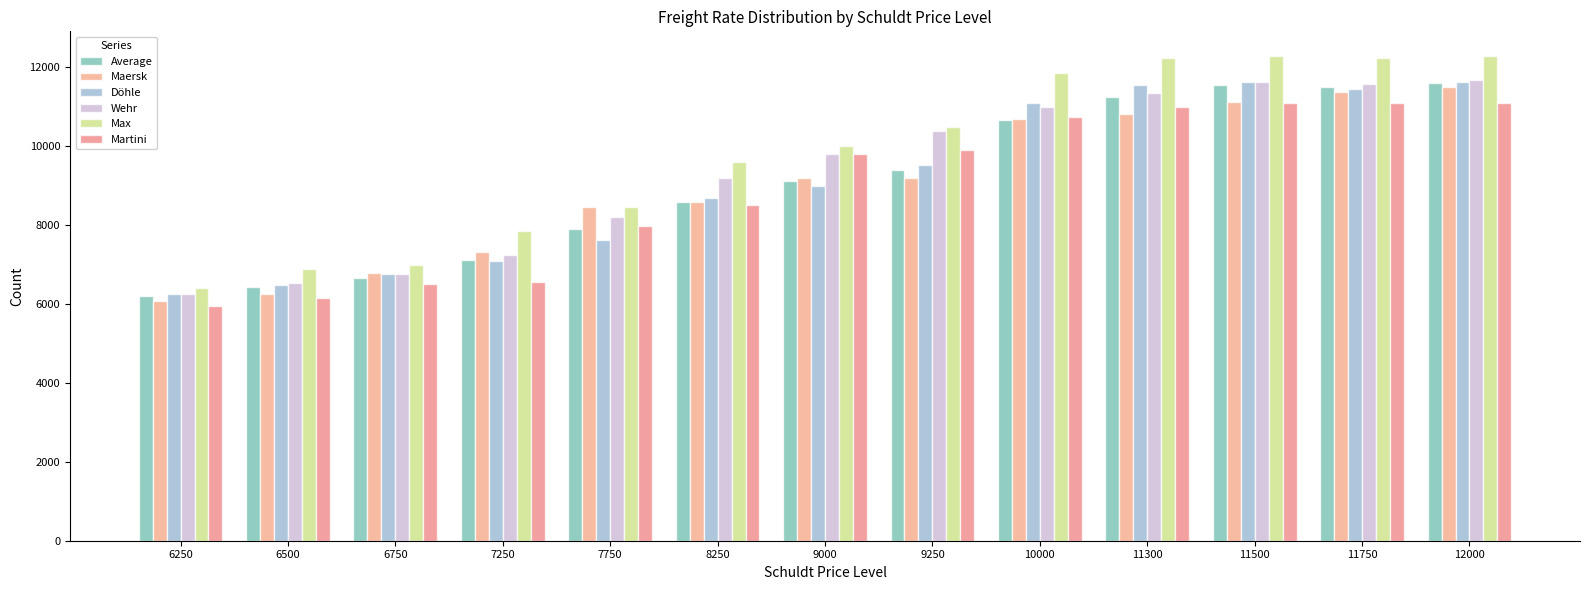

At which label does Martini reach its minimum?

6250